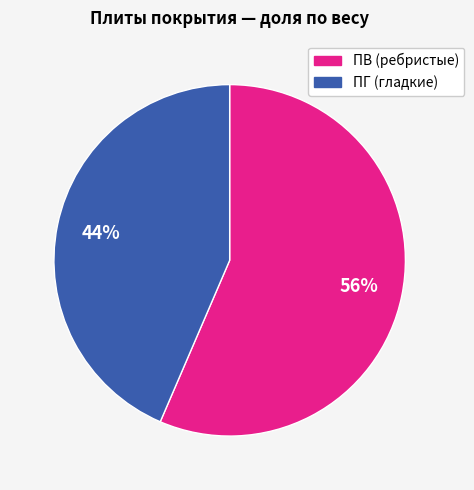

To the nearest percent, what is the average slice percentage?

50%